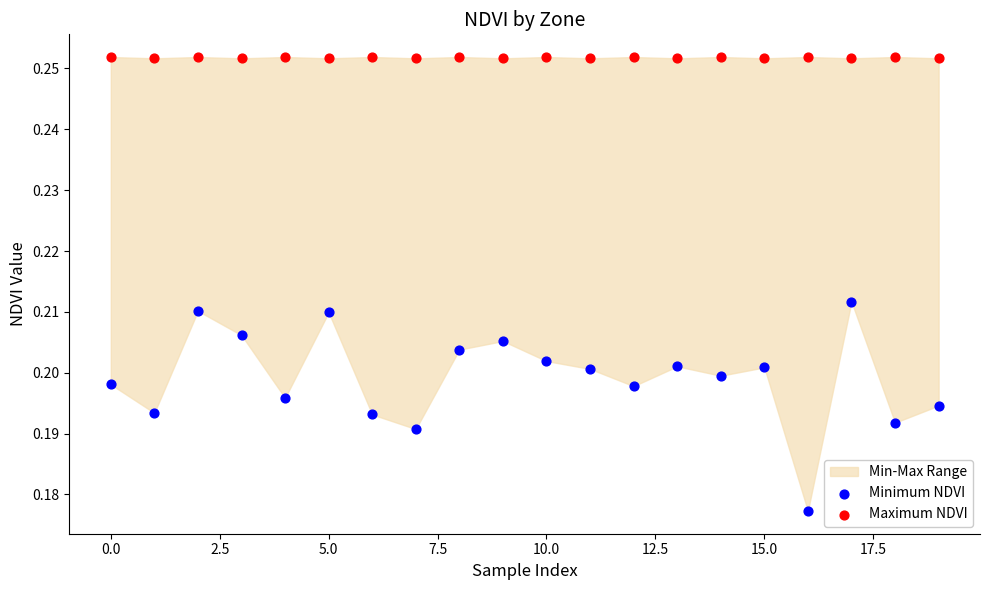

Which series has the widest spread of Y values?

Minimum NDVI